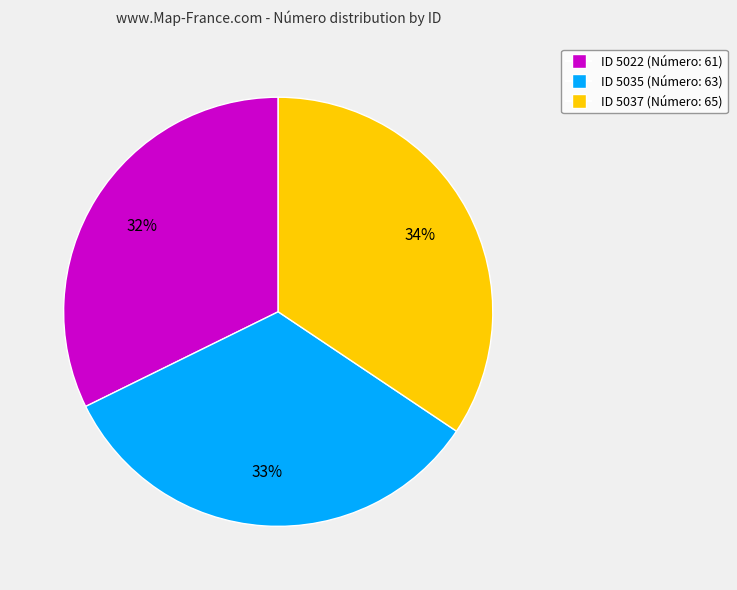

Is the sum of ID 5037 (Número: 65) and ID 5035 (Número: 63) greater than half?

Yes